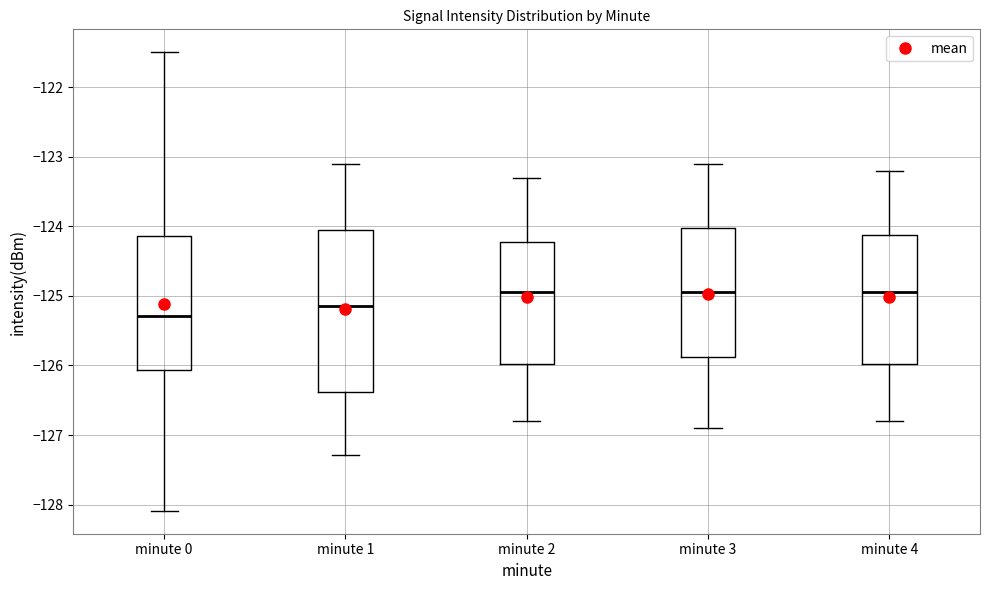

Where does the median line of the box for minute 3 sit on the y-axis? The values are not printed on the chart, so give them approximately, as read against the axis.

-124.9